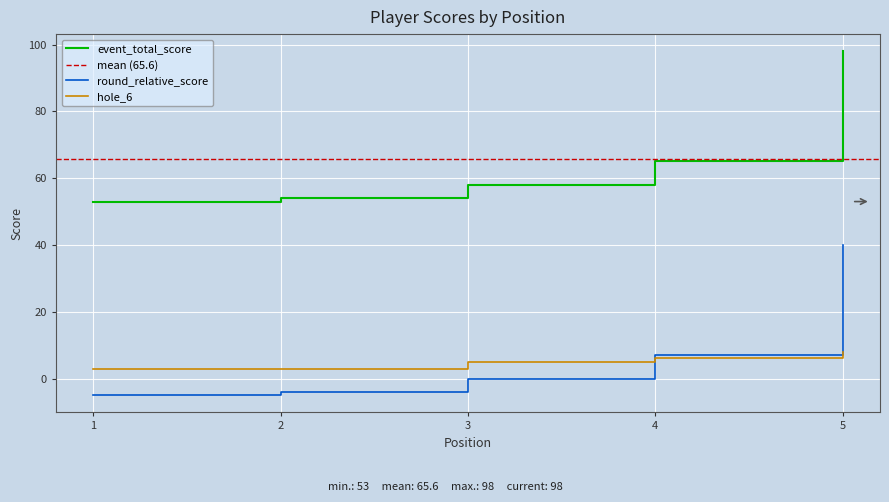

What is the difference between the hole_6 values at 3 and 1?

2